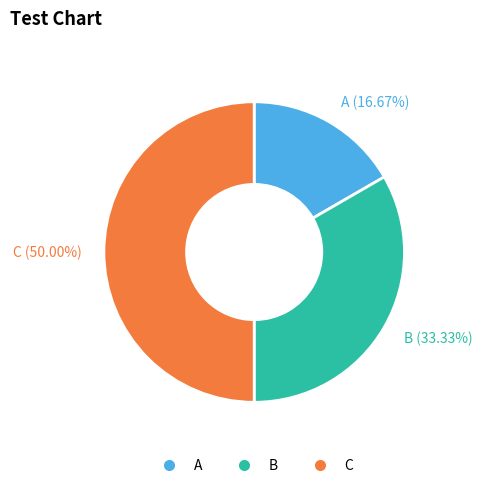

Is it true that A is 17% of the pie?

True